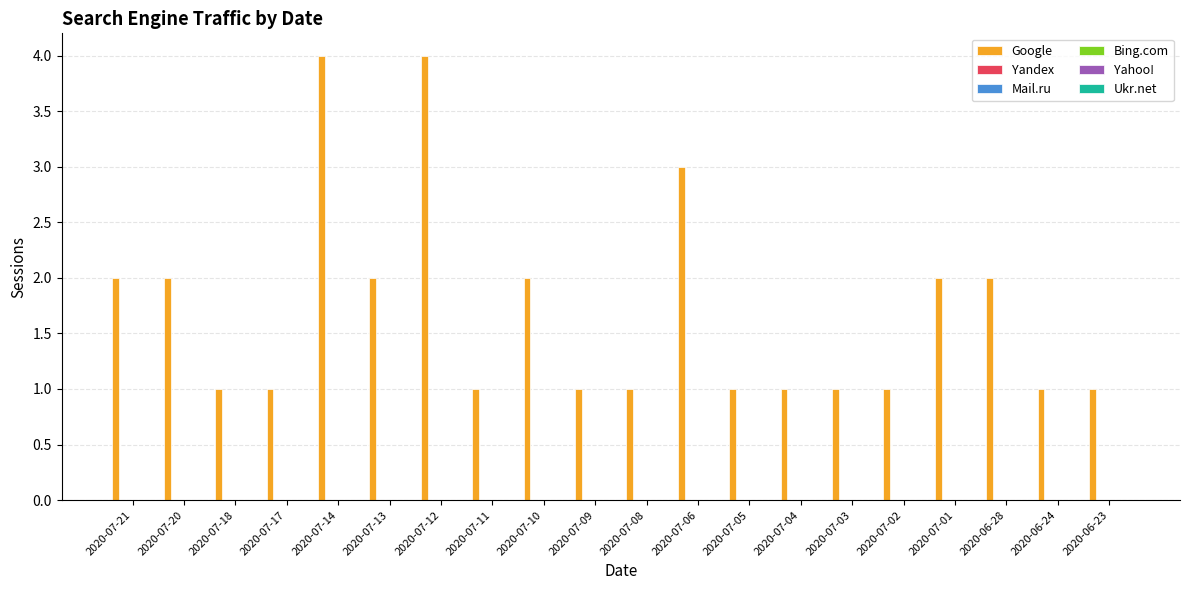

What is the greatest value displayed?

4